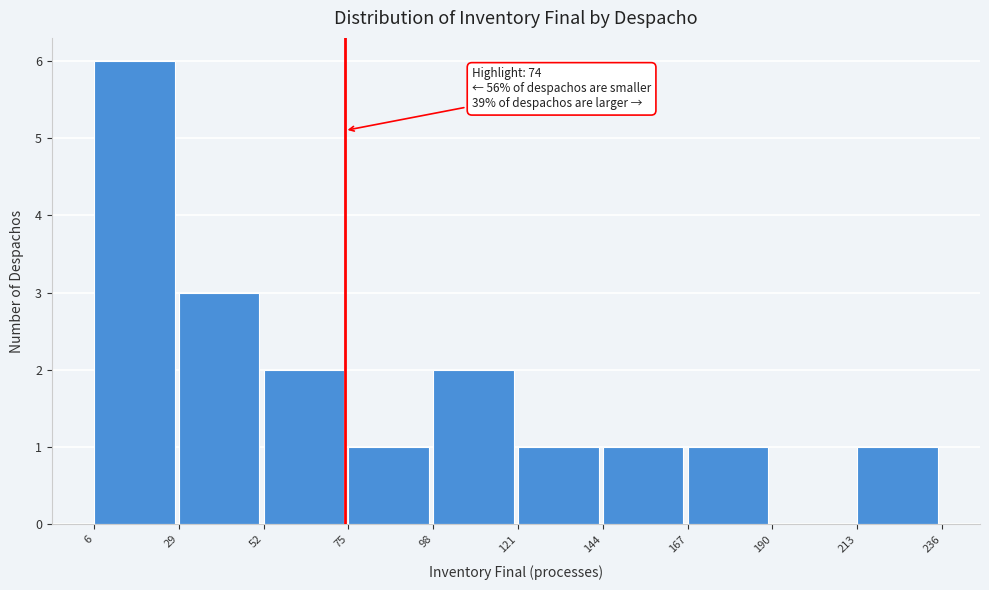

Which range on the x-axis has the tallest bar?

6 to 29